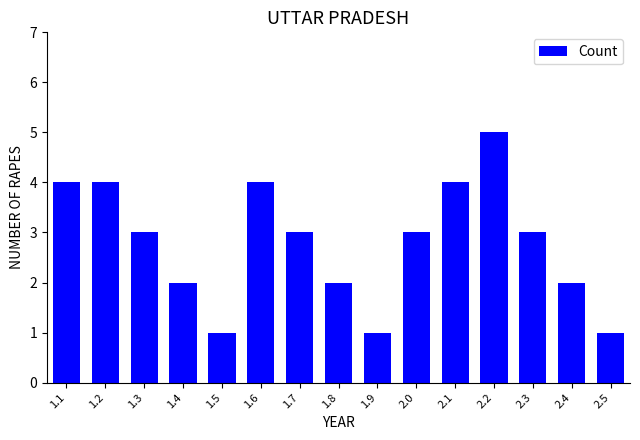

The chart shows a value of 4 at 2.1. True or false?

True